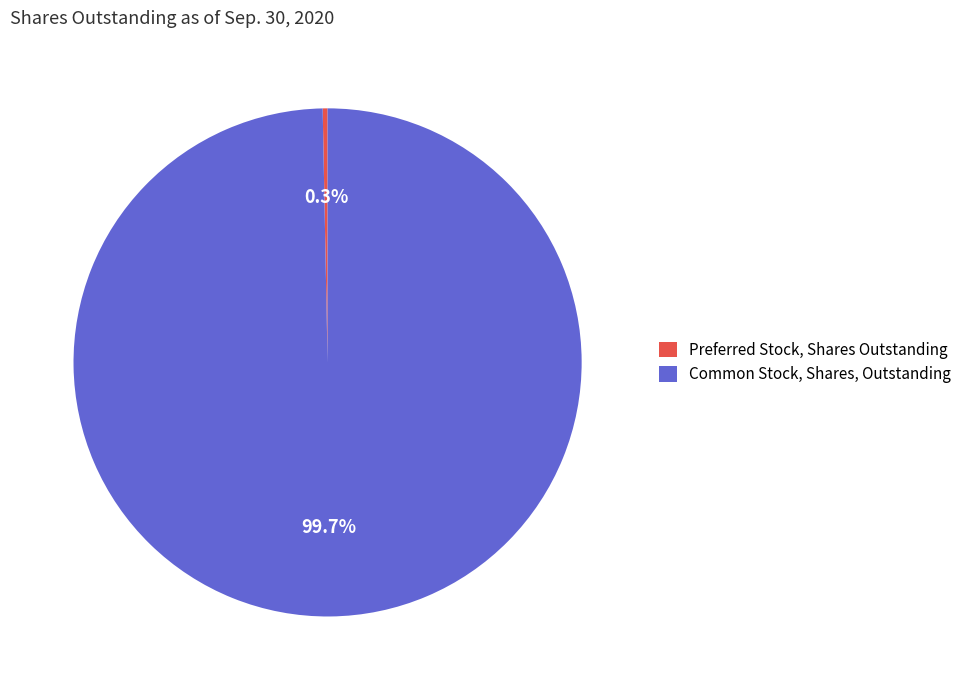

To the nearest percent, what is the difference between the Common Stock, Shares, Outstanding and Preferred Stock, Shares Outstanding slice percentages?

99%